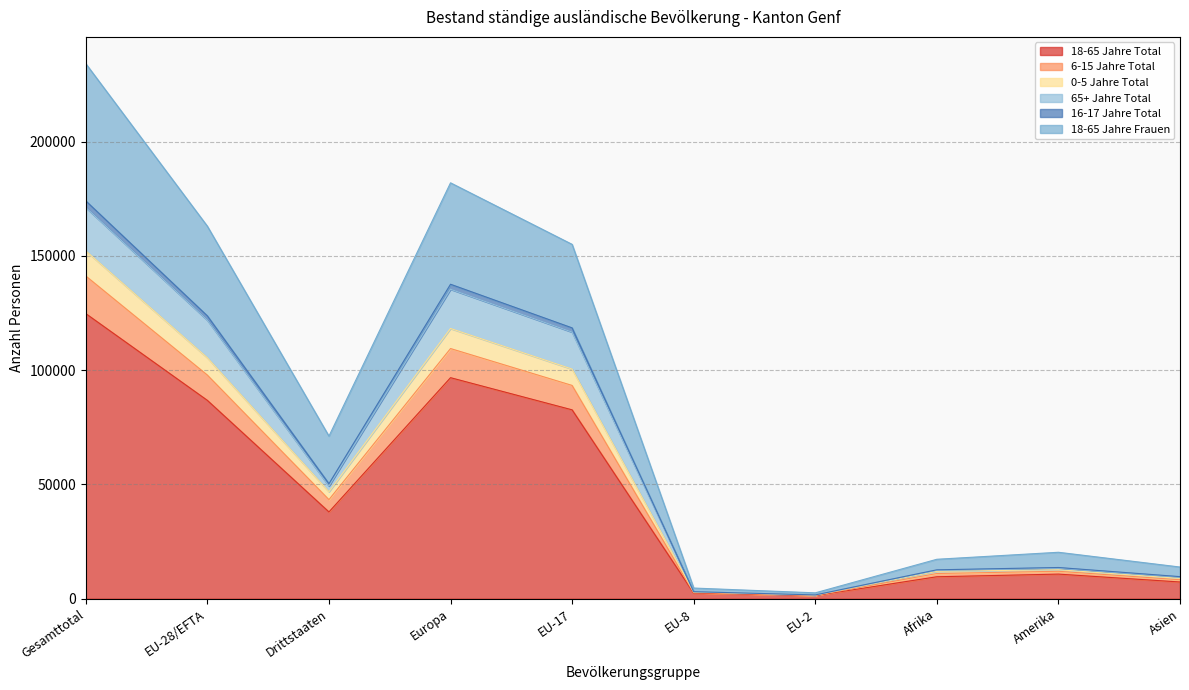

True or false: 18-65 Jahre Total and 16-17 Jahre Total cross at least once.

False